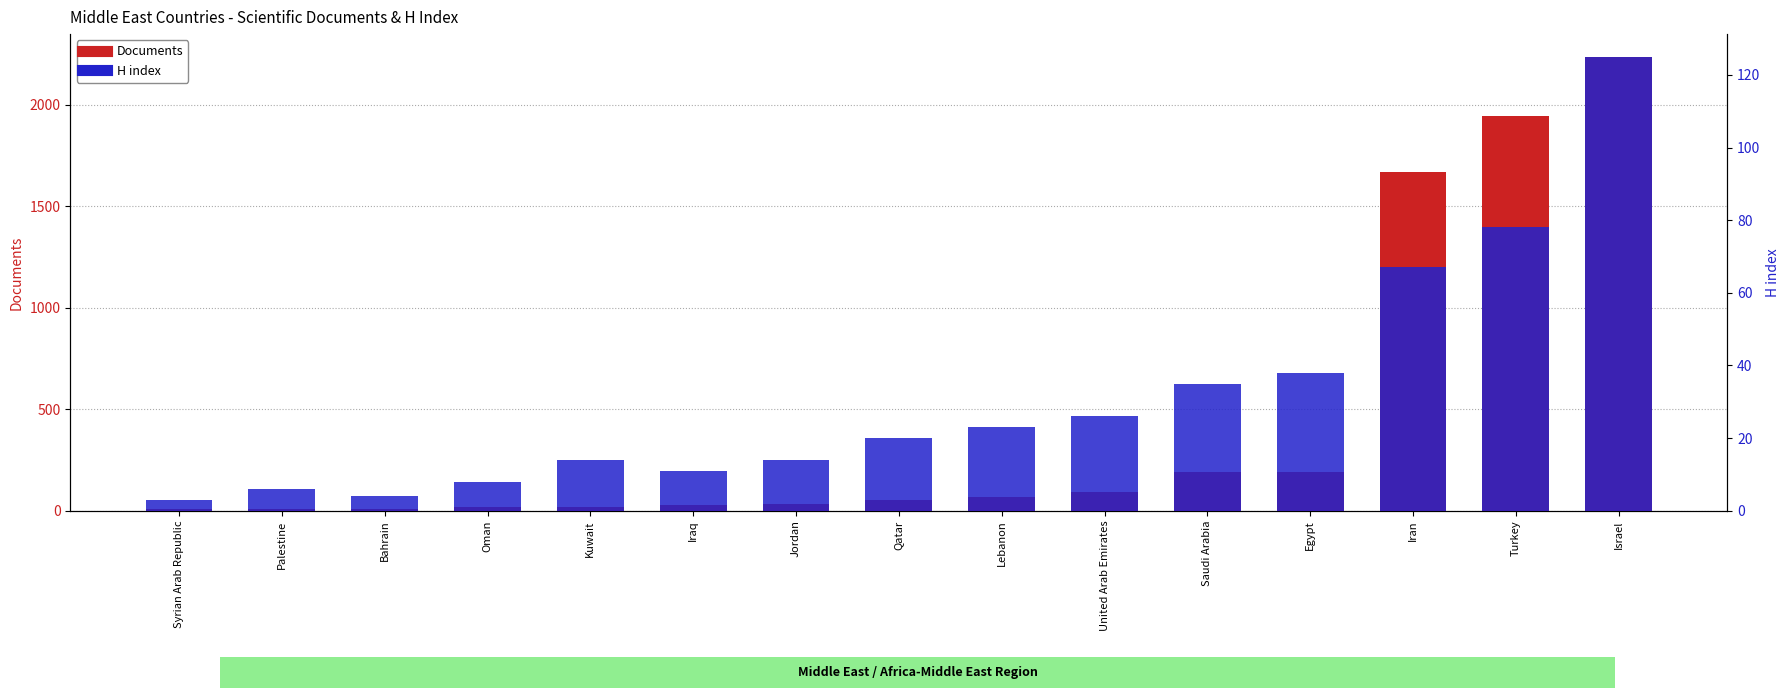

What are all the series names shown in the legend?

Documents, H index